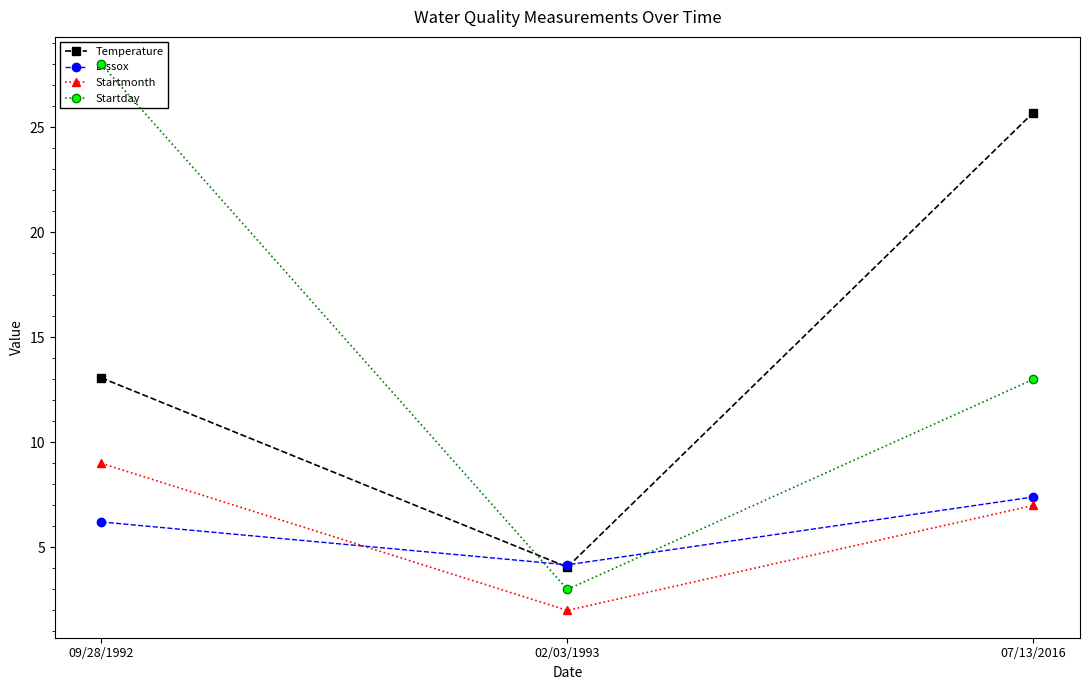

Reading left to right, what are all the values shown in this chart?

Temperature: 09/28/1992=13.1	02/03/1993=4.1	07/13/2016=25.7
Dissox: 09/28/1992=6.2	02/03/1993=4.2	07/13/2016=7.4
Startmonth: 09/28/1992=9.0	02/03/1993=2.0	07/13/2016=7.0
Startday: 09/28/1992=28.0	02/03/1993=3.0	07/13/2016=13.0